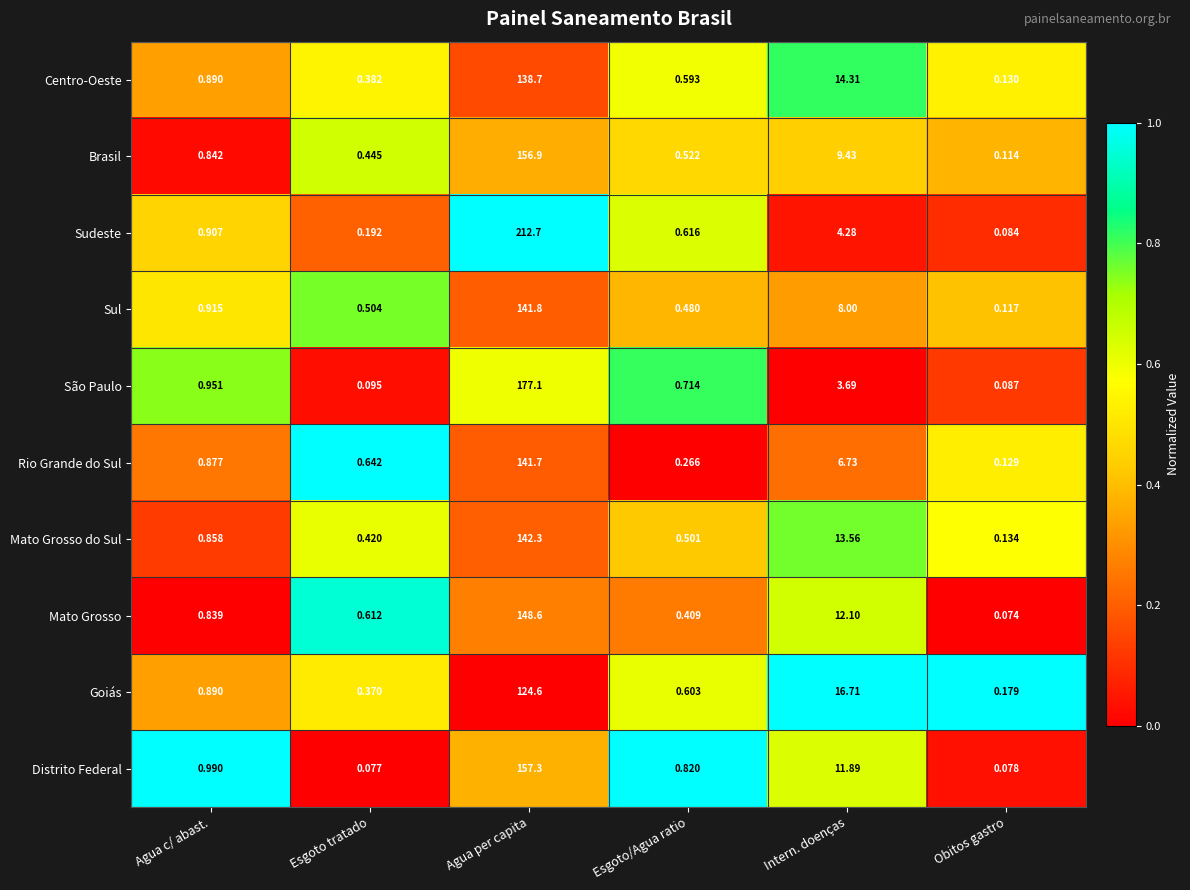

What is the greatest value displayed?

212.7